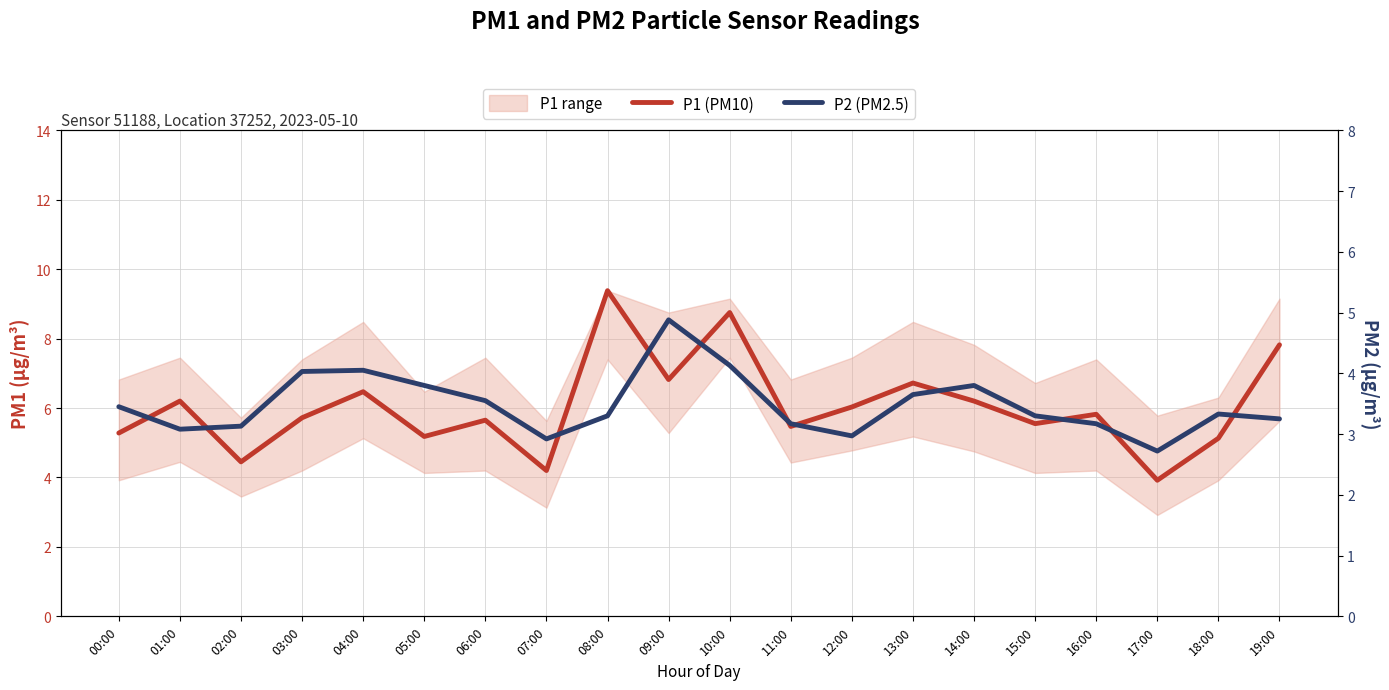

What is the label of the 19th point from the left?

18:00